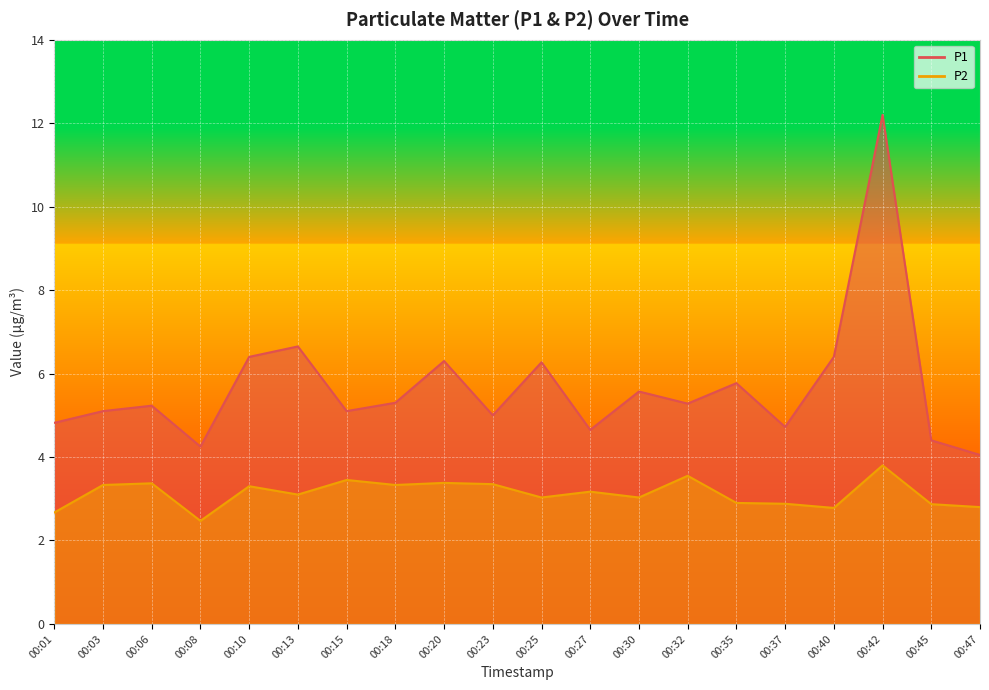

True or false: P1 and P2 cross at least once.

False